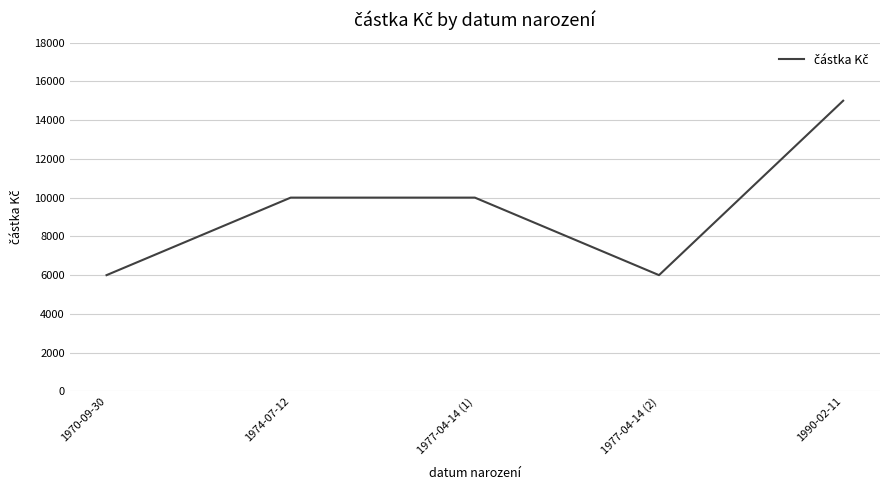

Approximately how many times larger is the value at 1970-09-30 compared to 1990-02-11?

0.4